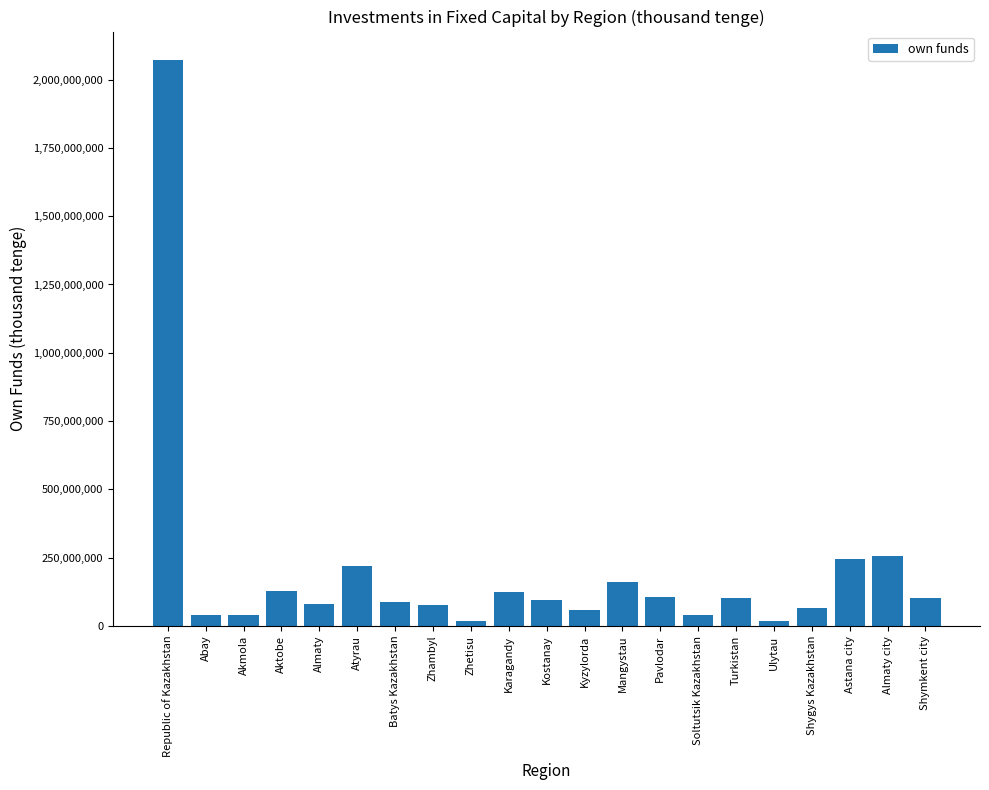

Approximately how many times larger is the value at Mangystau compared to Kyzylorda?

2.7